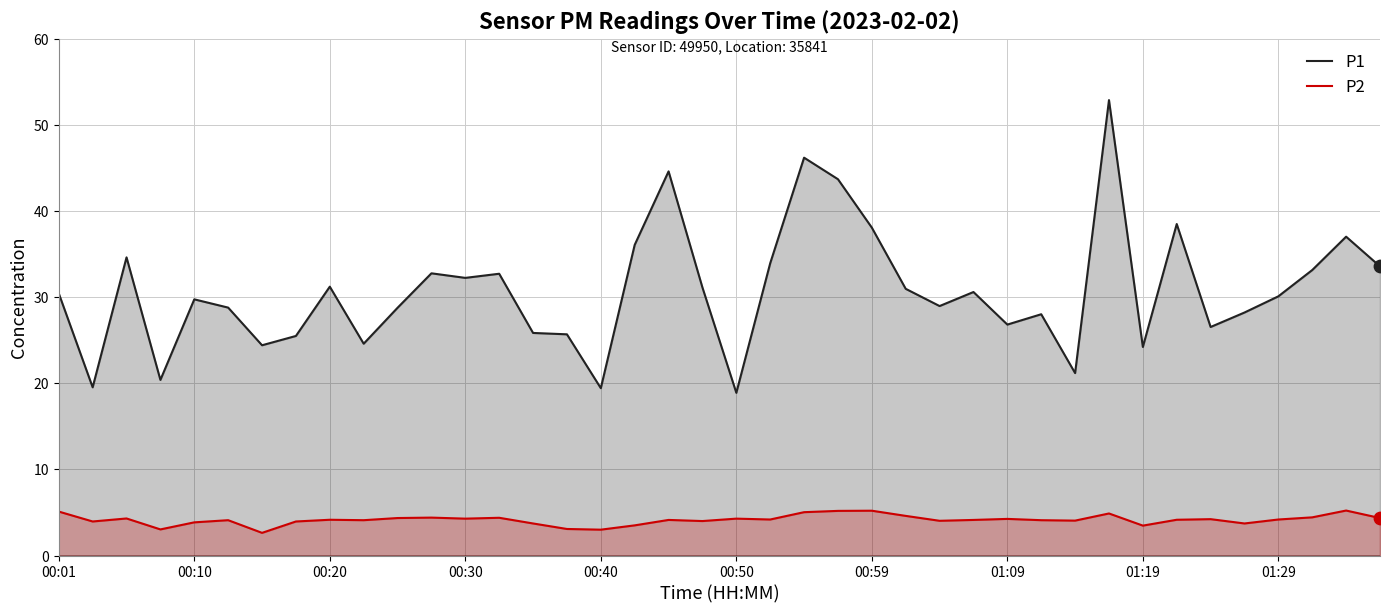

Is the value of P2 at 00:30 greater than the value of P1 at 00:30?

No